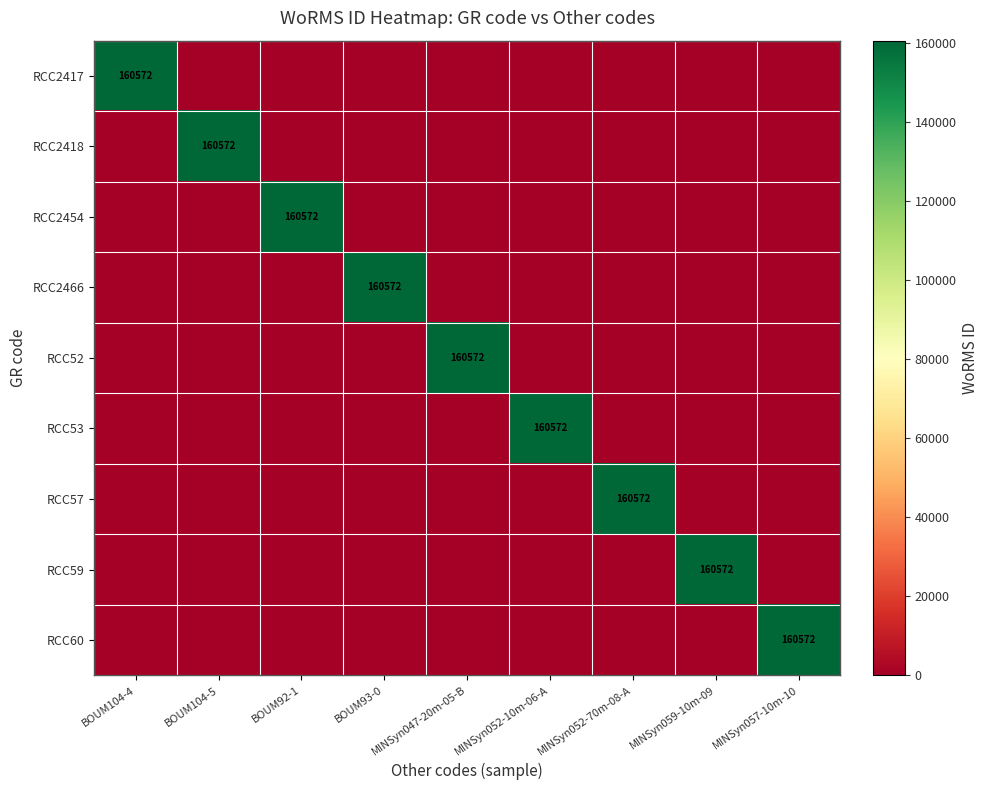

What is the difference between the highest and lowest values at BOUM93-0?

160572